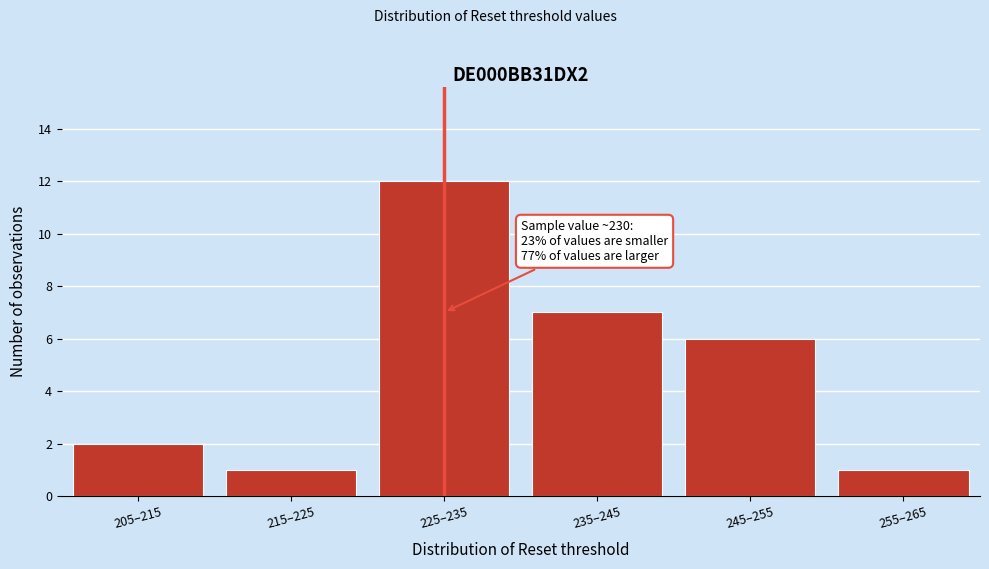

Reading right to left, transcribe all the data shown in this chart.

255–265=1	245–255=6	235–245=7	225–235=12	215–225=1	205–215=2